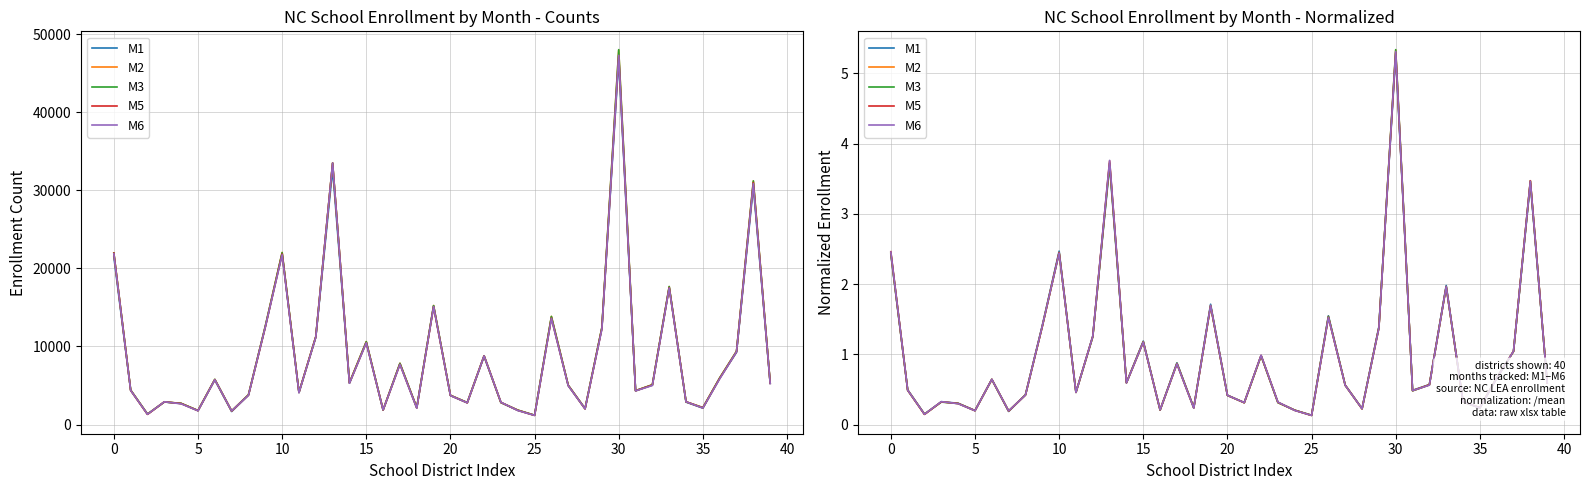

What is the greatest value displayed?

5.3